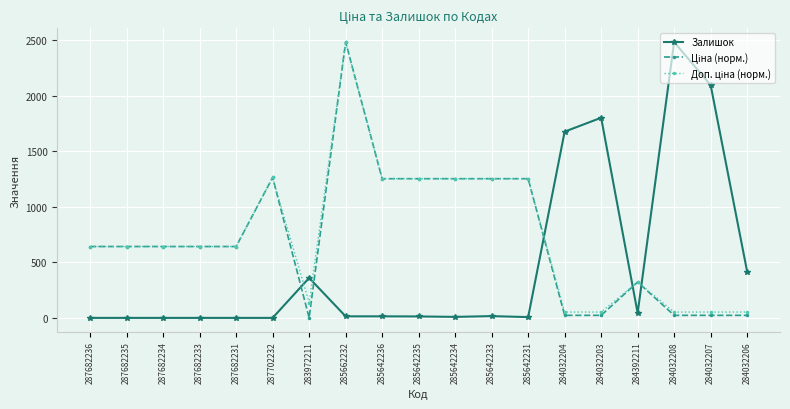

How many distinct data groups are displayed?

3